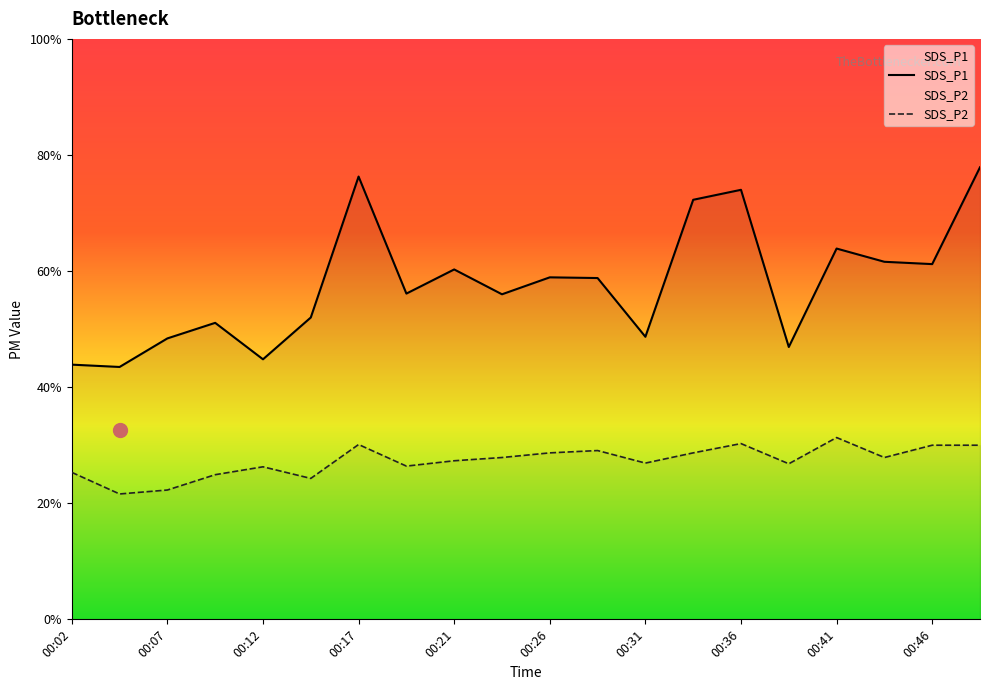

Rank the categories by SDS_P1 value from highest to lowest.

00:48, 00:17, 00:36, 00:34, 00:41, 00:44, 00:46, 00:21, 00:26, 00:29, 00:19, 00:24, 00:14, 00:09, 00:31, 00:07, 00:39, 00:12, 00:02, 00:04